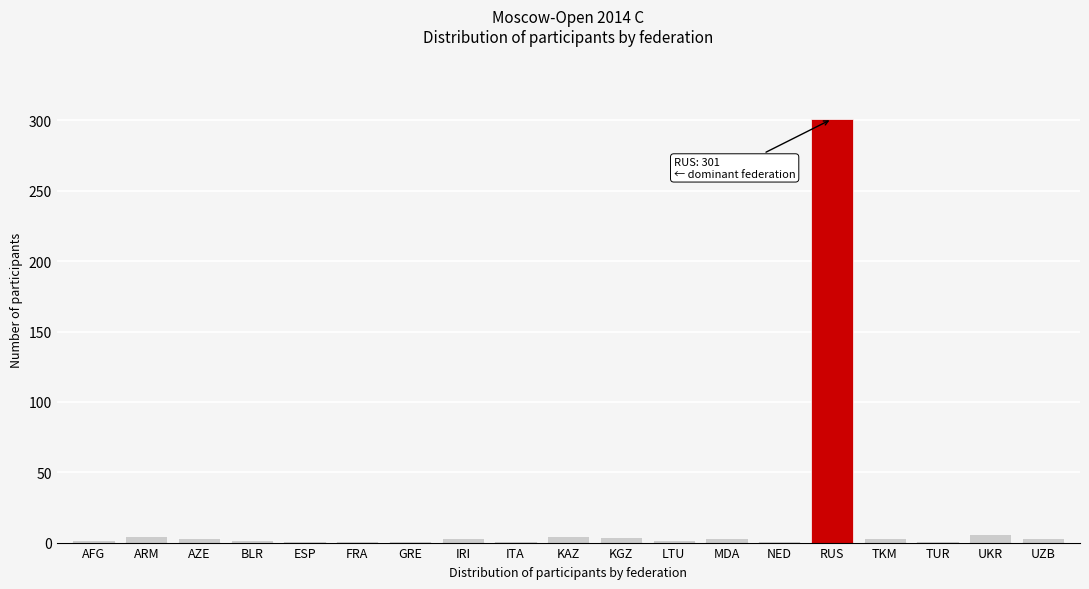

The value at RUS is 301. True or false?

True